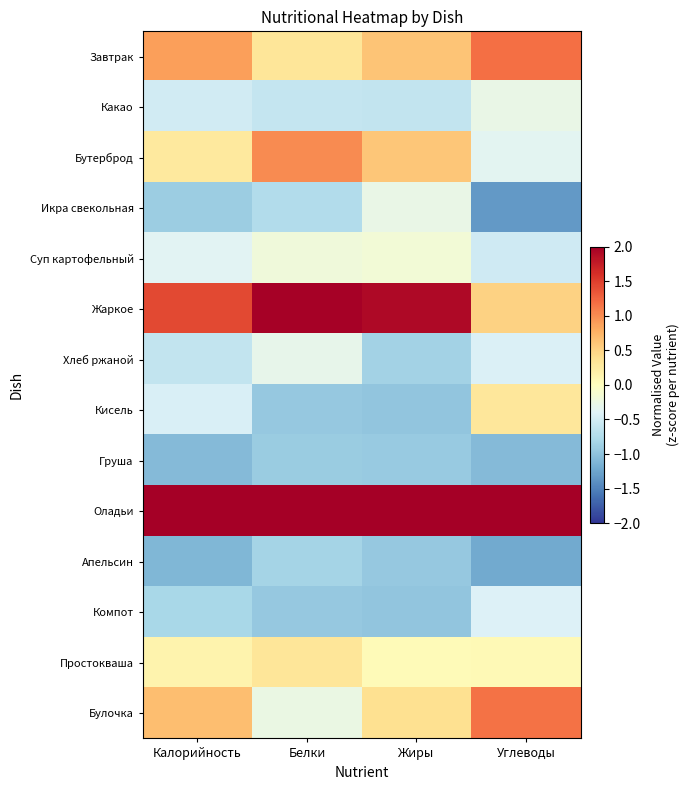

At how many categories does at least one series exceed 2?

4